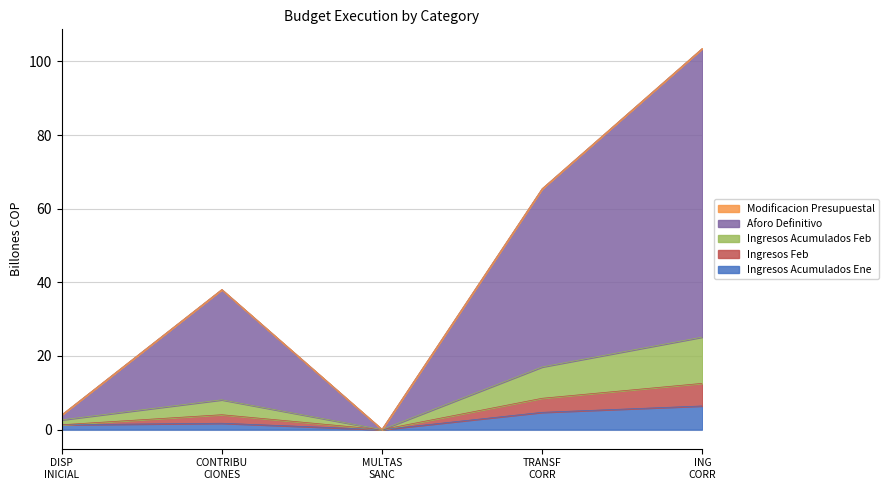

The Aforo Definitivo series shows 103.6 at ING CORR. True or false?

True